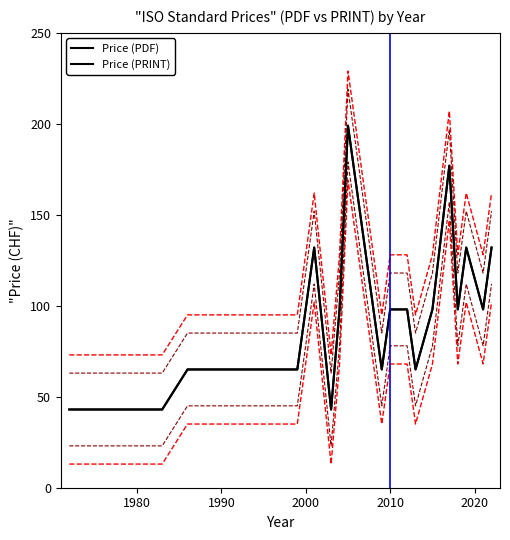

How many lines are shown in the chart?

6